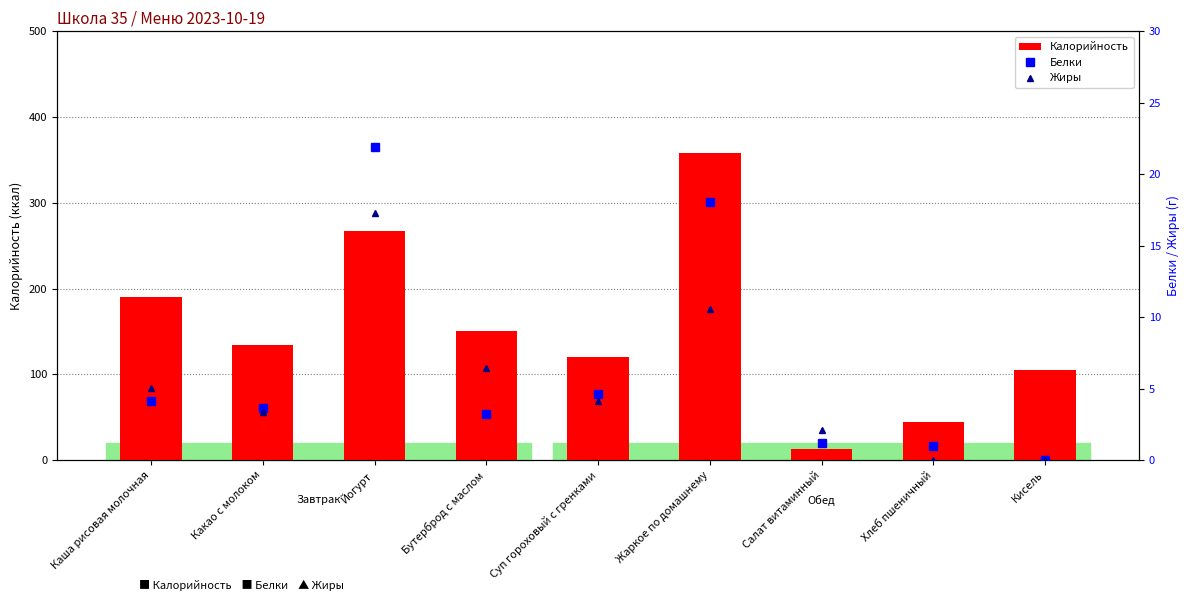

Between Салат витаминный and Какао с молоком, which is larger?

Какао с молоком